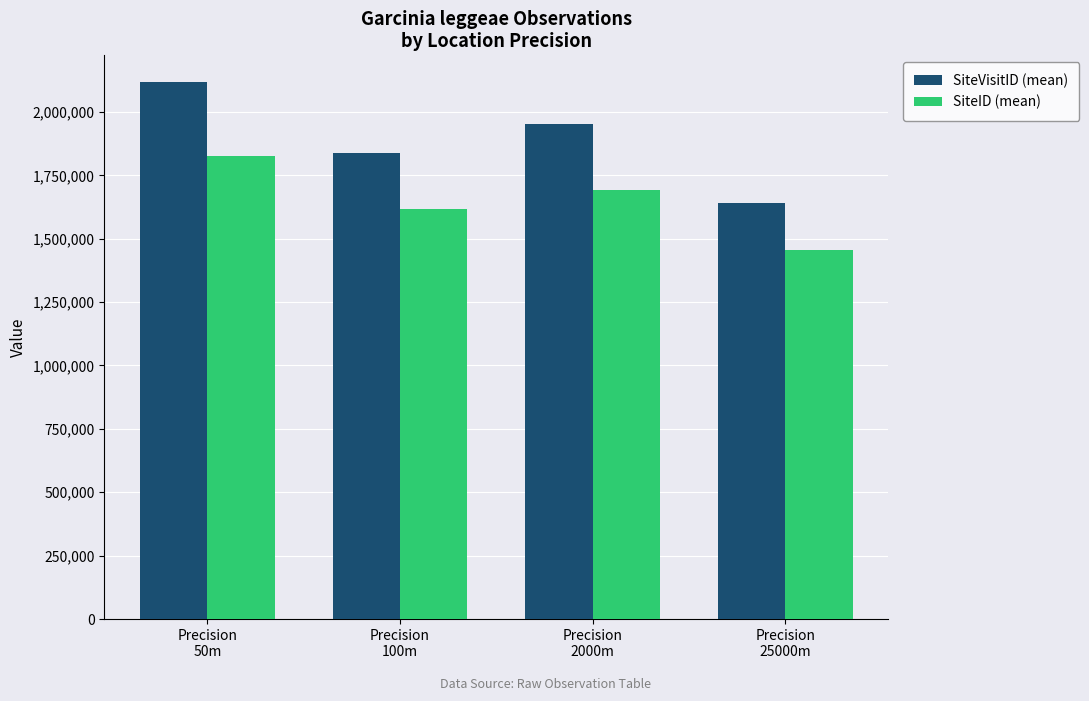

What is the difference between the maximum and second lowest values in the SiteID (mean) series?

207442.5